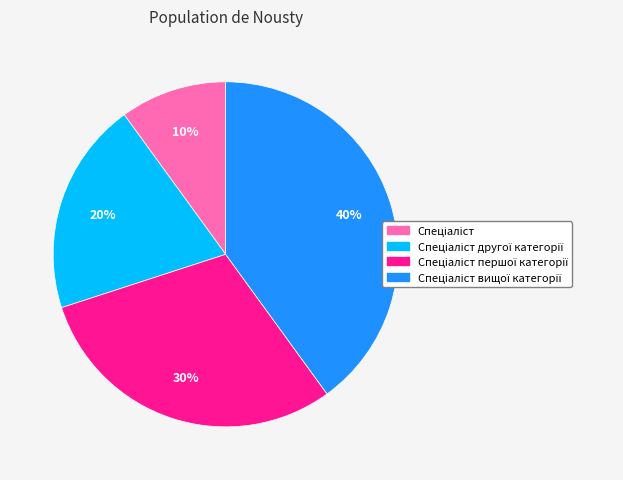

Is there a majority slice in this chart?

No